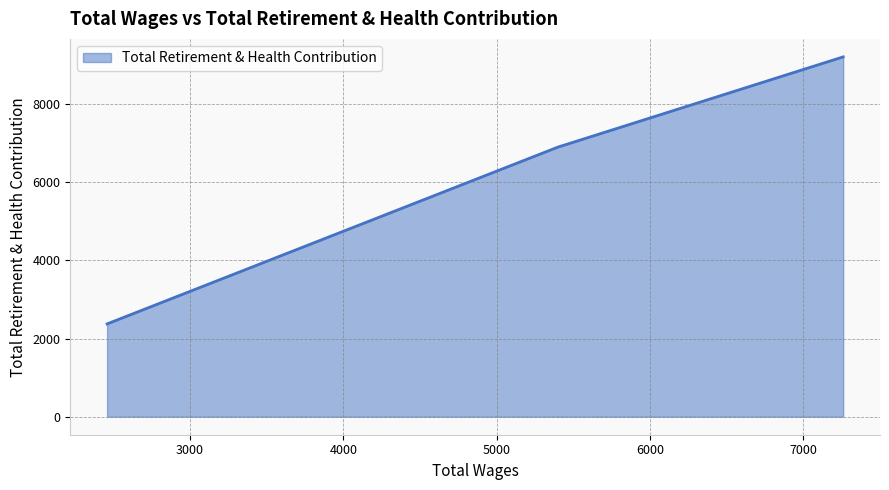

Between 7260.0 and 2460.0, which is larger?

7260.0